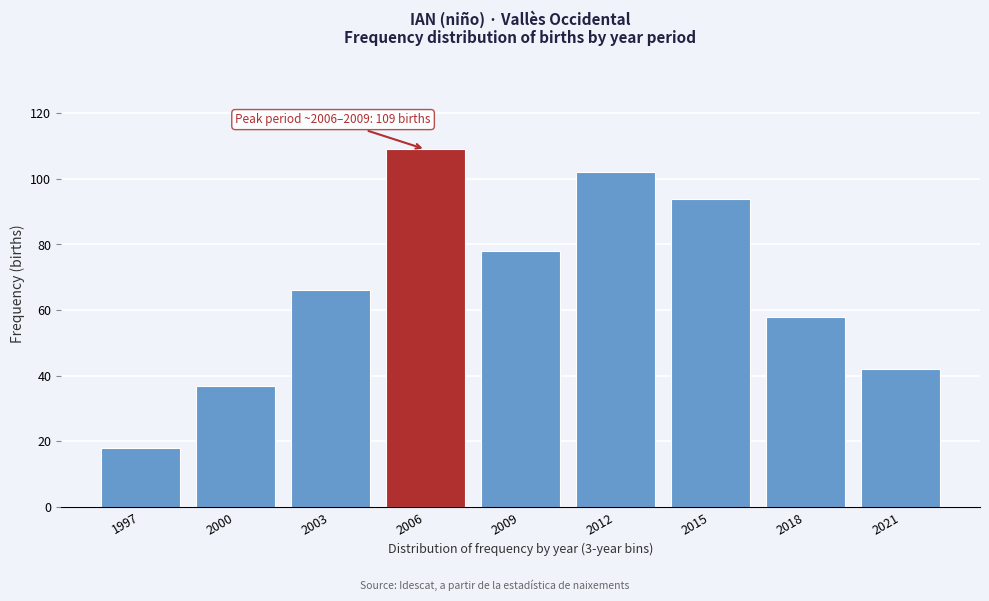

Reading left to right, transcribe all the data shown in this chart.

1997=18	2000=37	2003=66	2006=109	2009=78	2012=102	2015=94	2018=58	2021=42